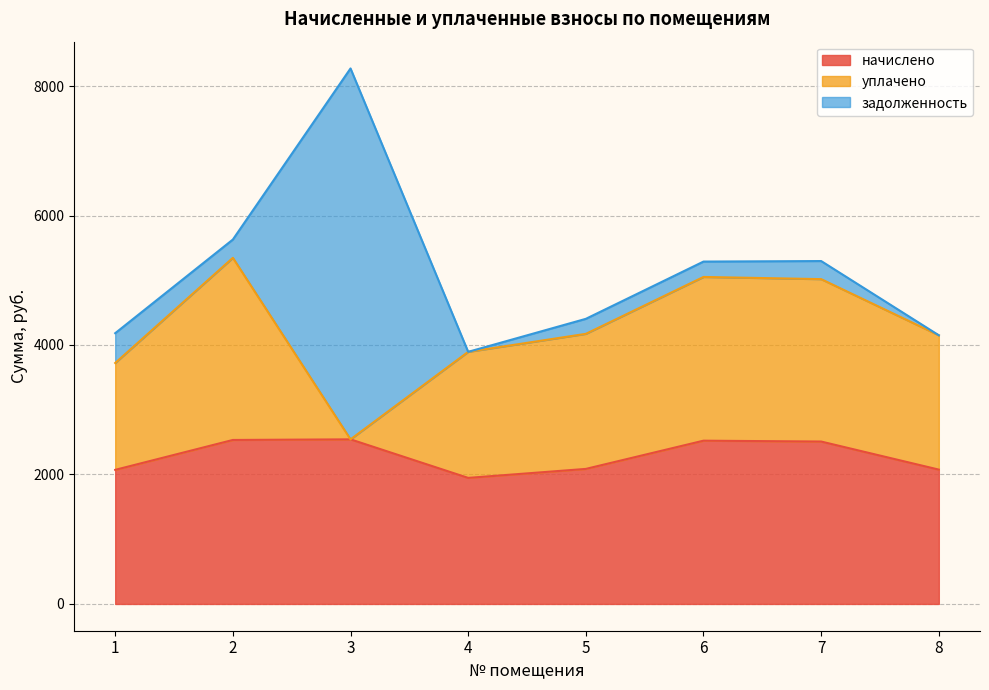

What is the value of the задолженность point at the 7th from the left?

279.3